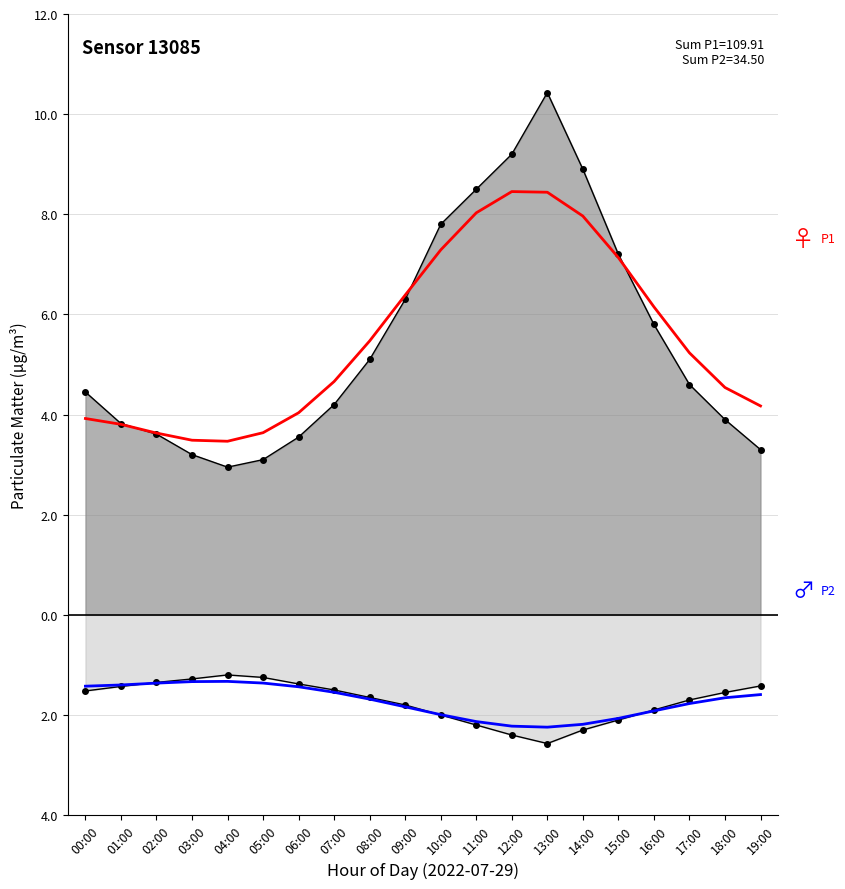

What is the spread (max minus min) of values at 10:00?

9.3